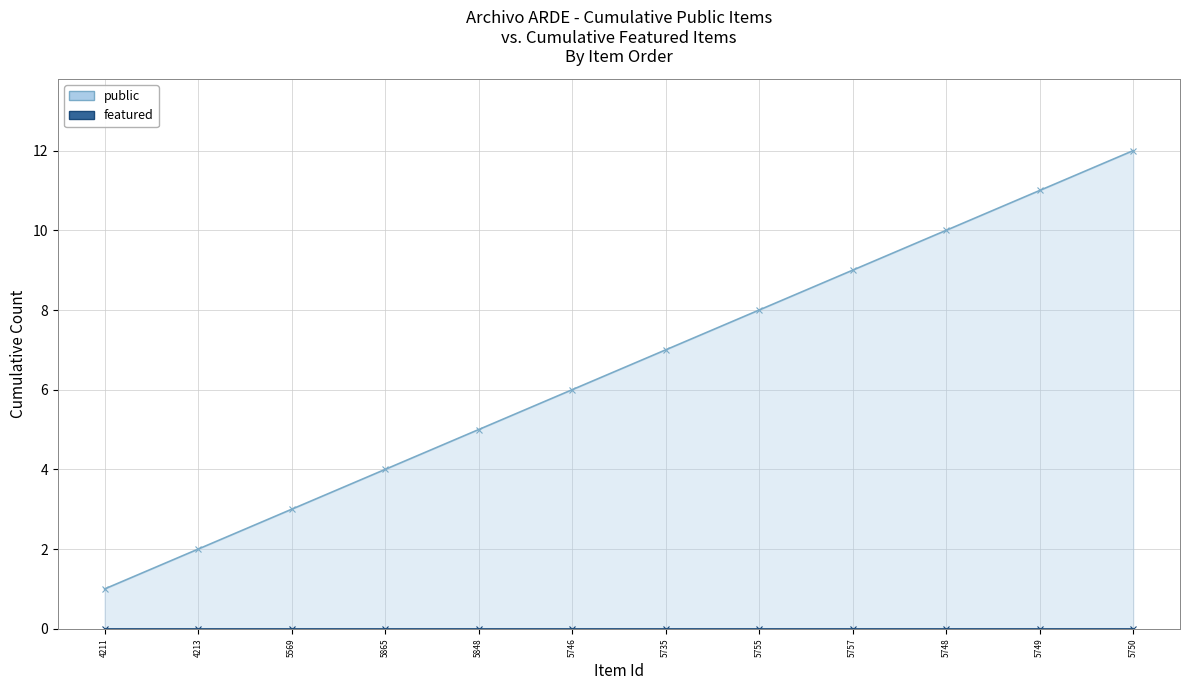

True or false: featured (line) and public (line) cross at least once.

False